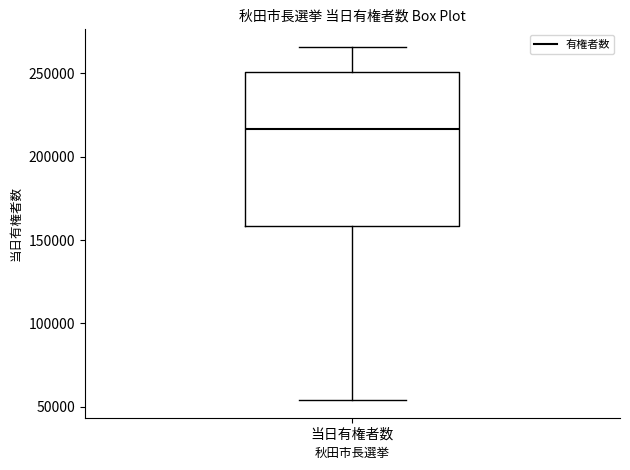

Where does the lower whisker of the box for 当日有権者数 end on the y-axis? The values are not printed on the chart, so give them approximately, as read against the axis.

55000